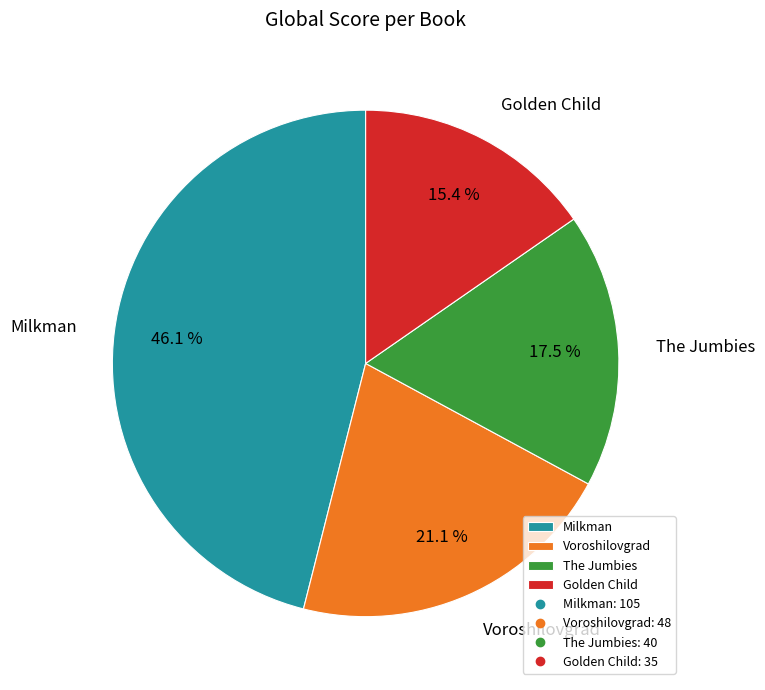

Rank the categories by value from lowest to highest.

Golden Child, The Jumbies, Voroshilovgrad, Milkman